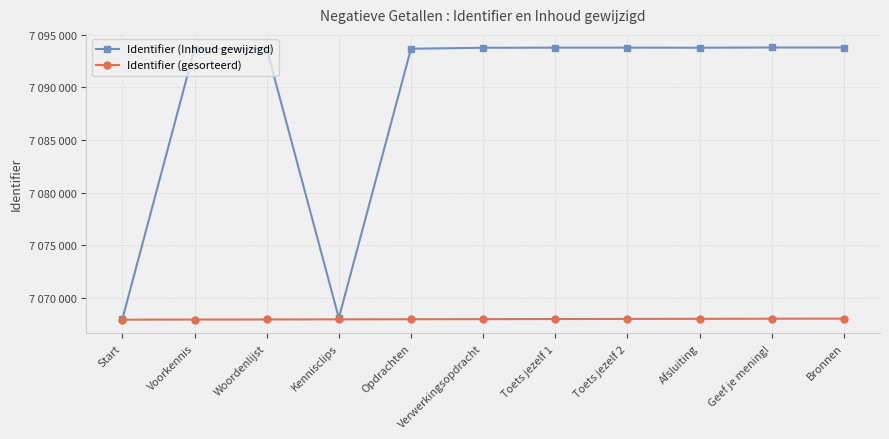

True or false: Identifier (gesorteerd) and Identifier (Inhoud gewijzigd) cross at least once.

False